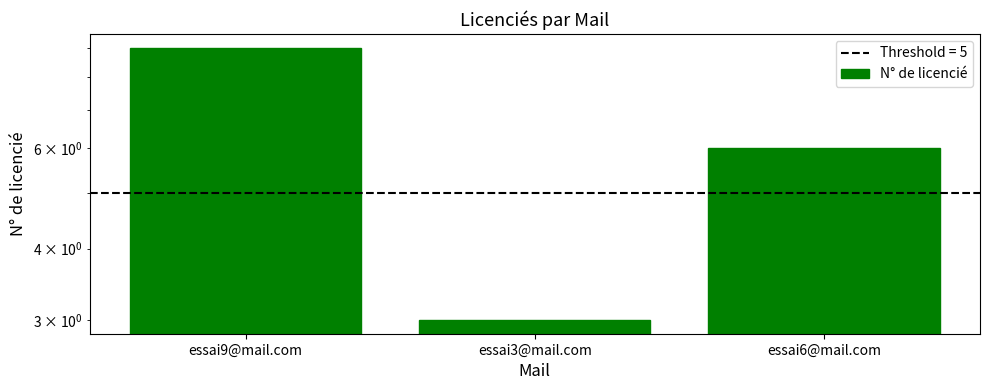

Rank the categories by value from highest to lowest.

essai9@mail.com, essai6@mail.com, essai3@mail.com